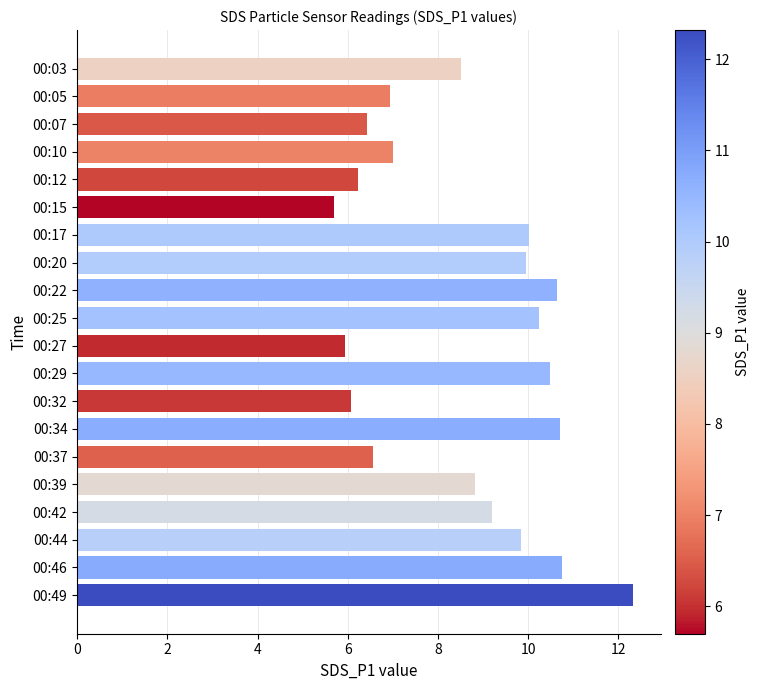

What is the average value?

8.6